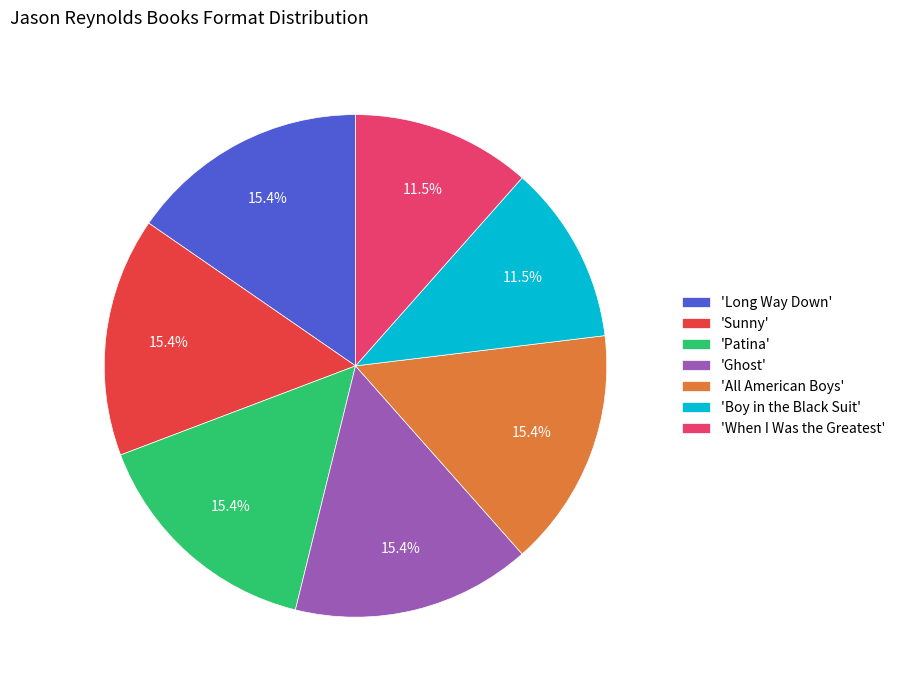

Which has a higher value, 'When I Was the Greatest' or 'Long Way Down'?

'Long Way Down'